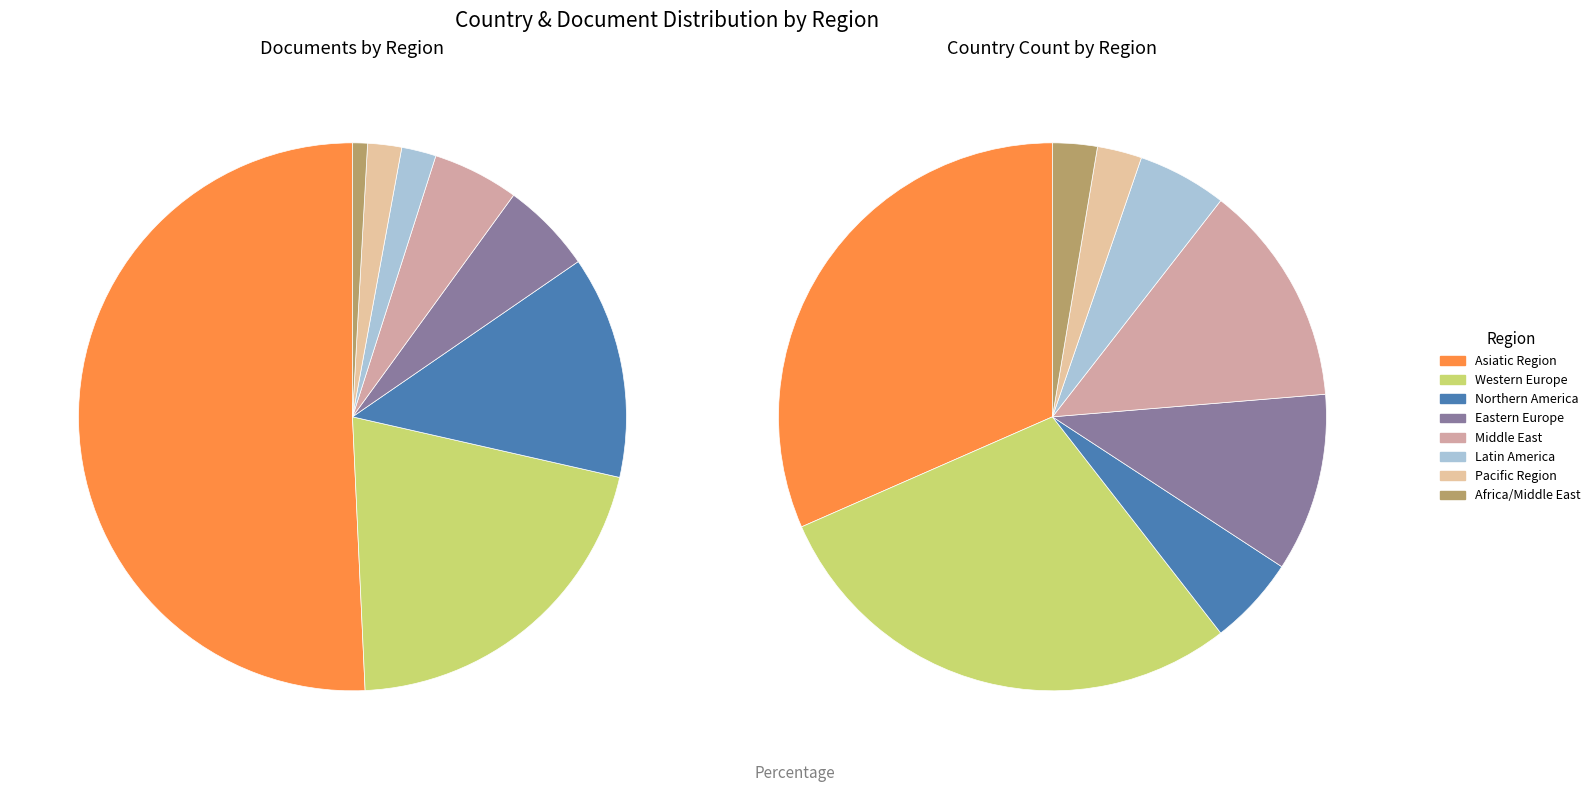

How many slices are in this pie chart?

8